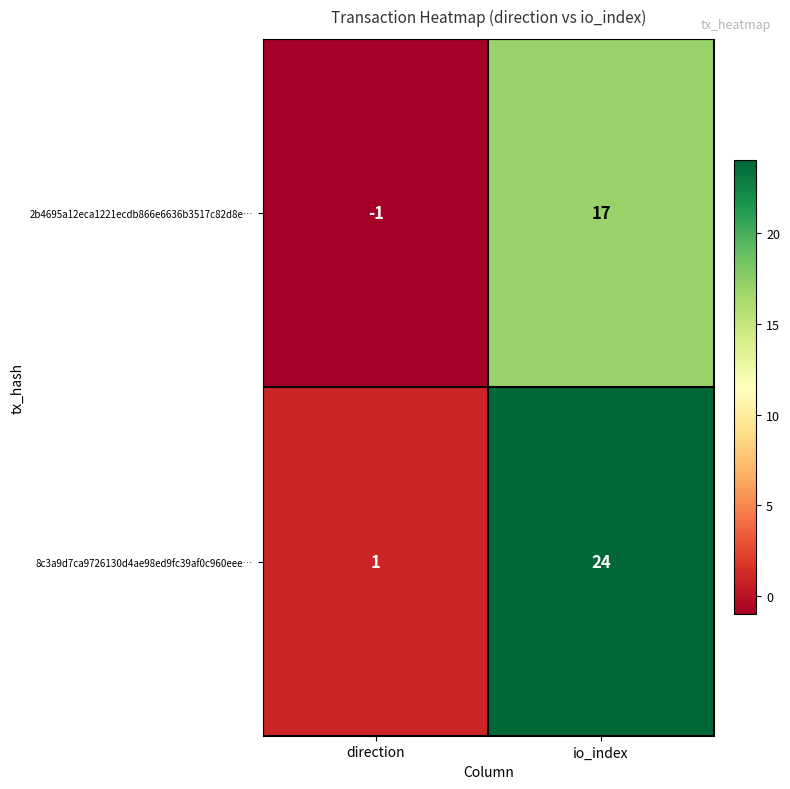

What is the sum of all 2b4695a12eca1221ecdb866e6636b3517c82d8e… values?

16